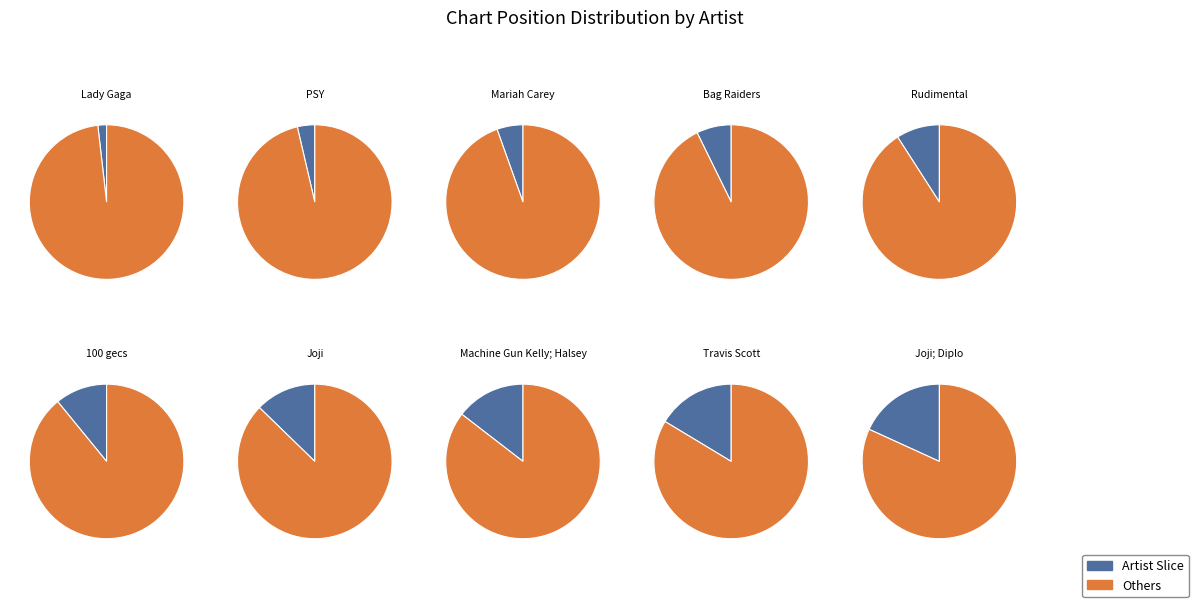

How many segments does this pie chart have?

10